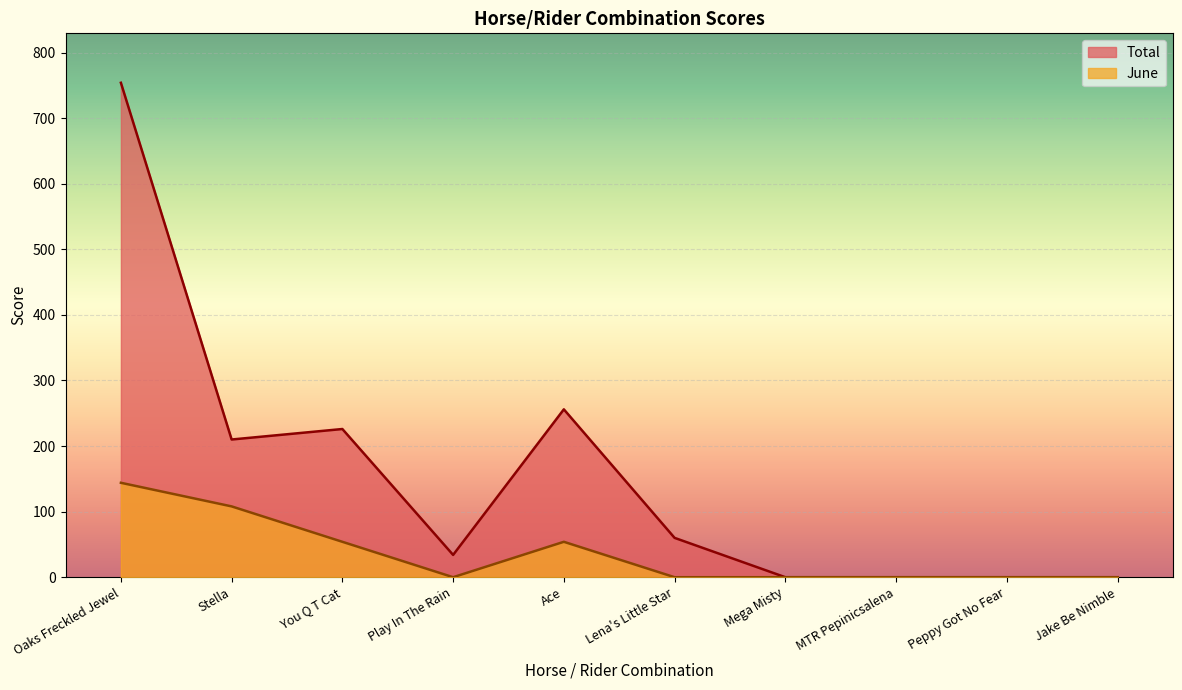

True or false: Total and June intersect in this chart.

False